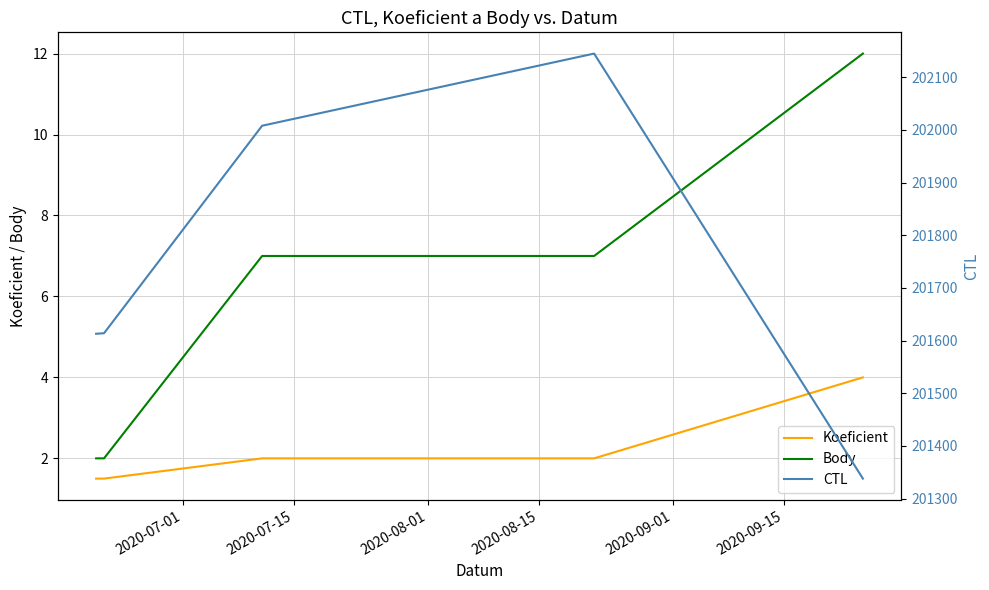

True or false: Body and Koeficient intersect in this chart.

False